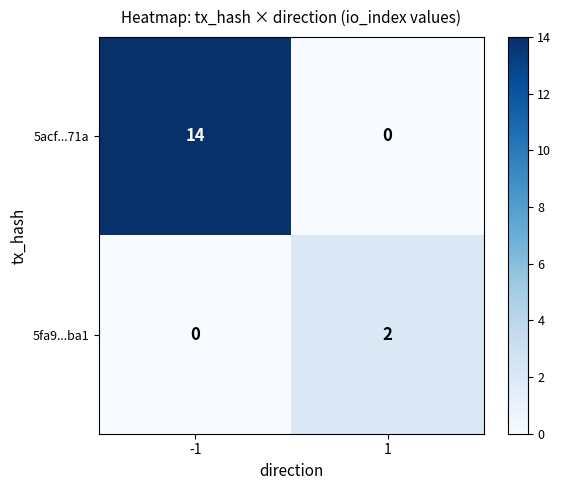

Rank the series by their maximum value, from highest to lowest.

5acf...71a, 5fa9...ba1